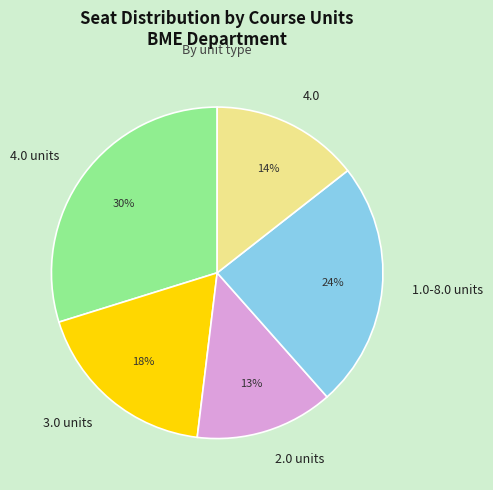

True or false: 1.0-8.0 units accounts for 11% of the total.

False